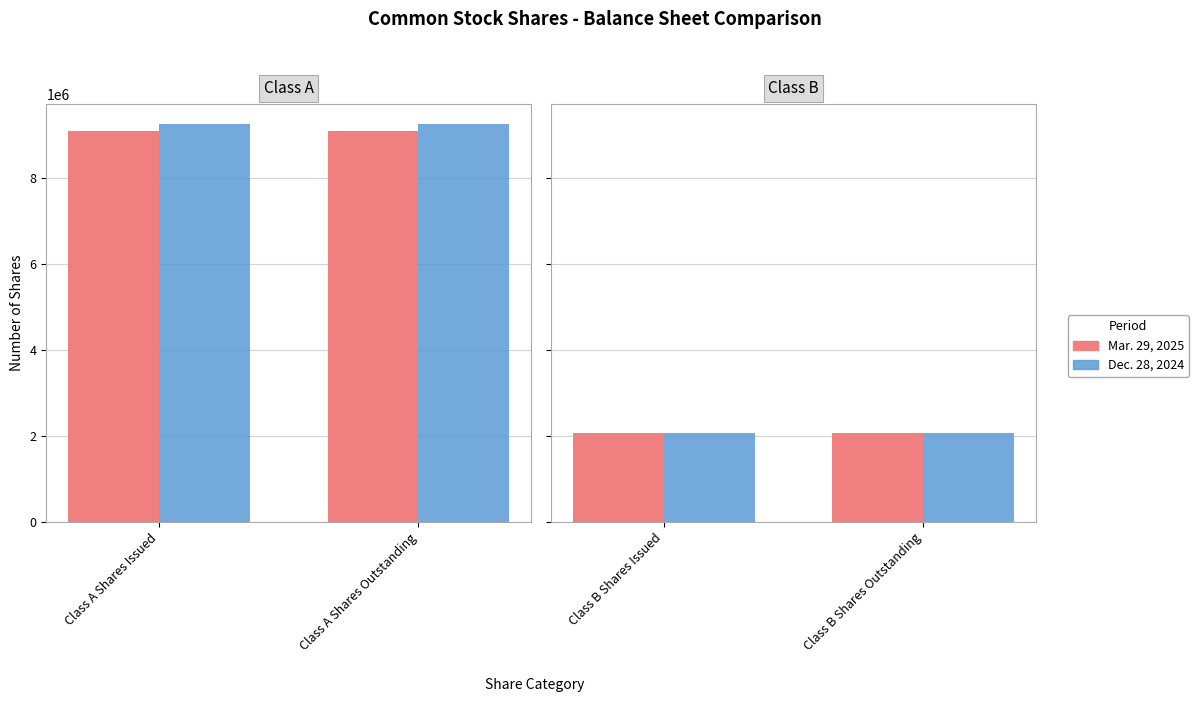

The Mar. 29, 2025 series shows 2068000 at Class B Shares Outstanding. True or false?

True